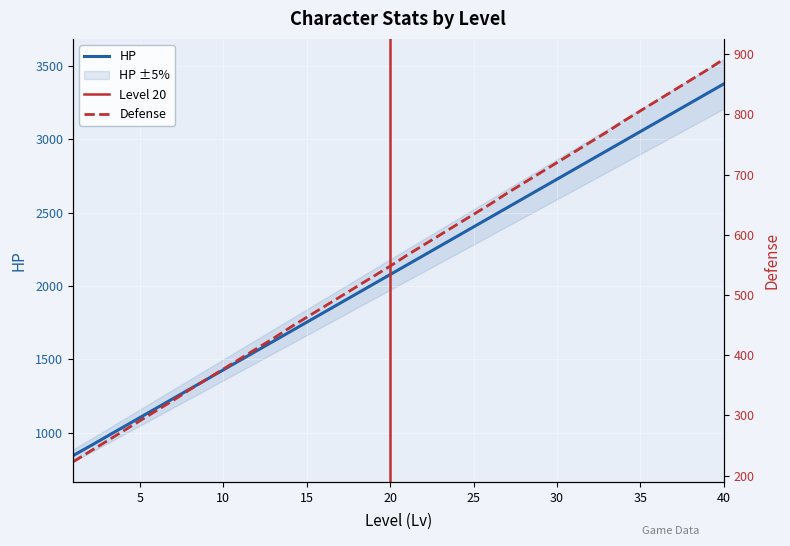

Where is HP nearest to the value 2111?

21